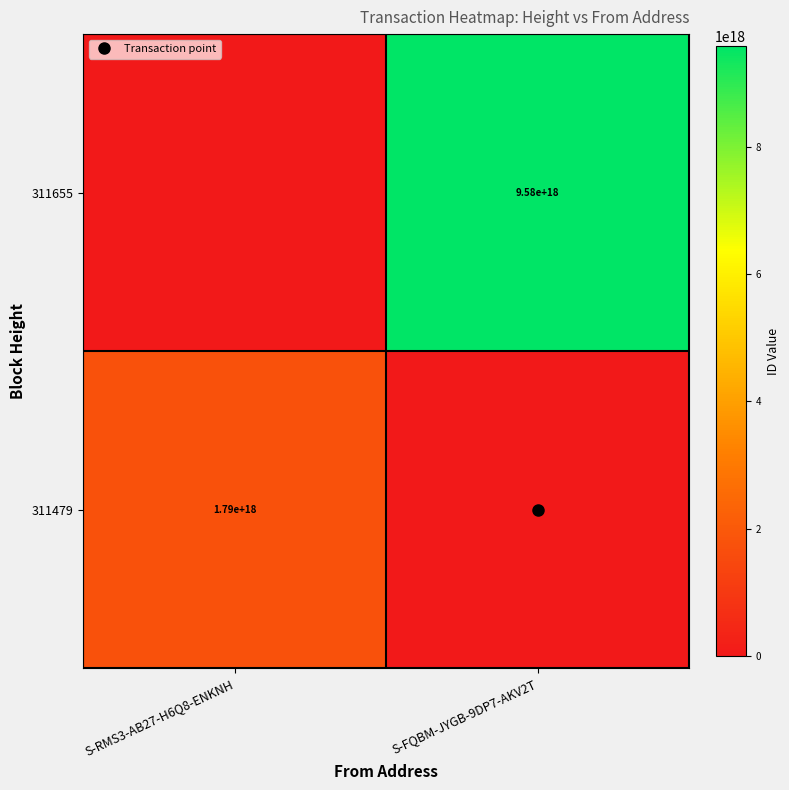

The 311655 series shows 3467499011338424832 at S-FQBM-JYGB-9DP7-AKV2T. True or false?

False